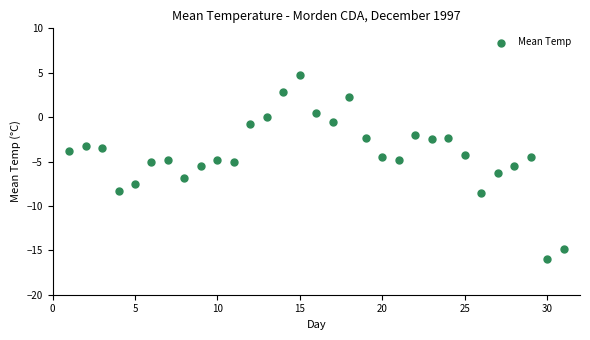

What is the range of Y values (max minus min)?

20.8